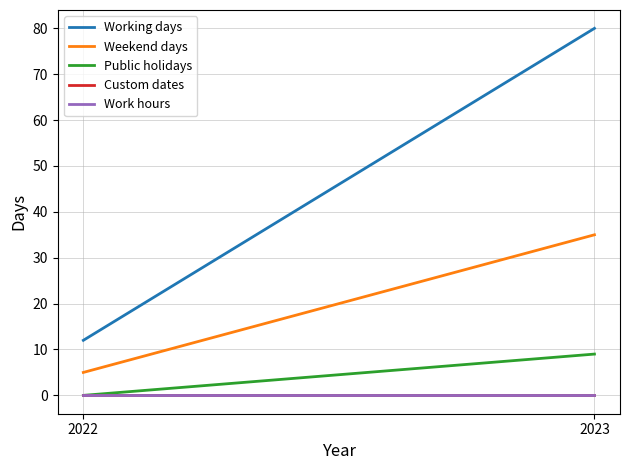

What is the highest value of the Public holidays series?

9